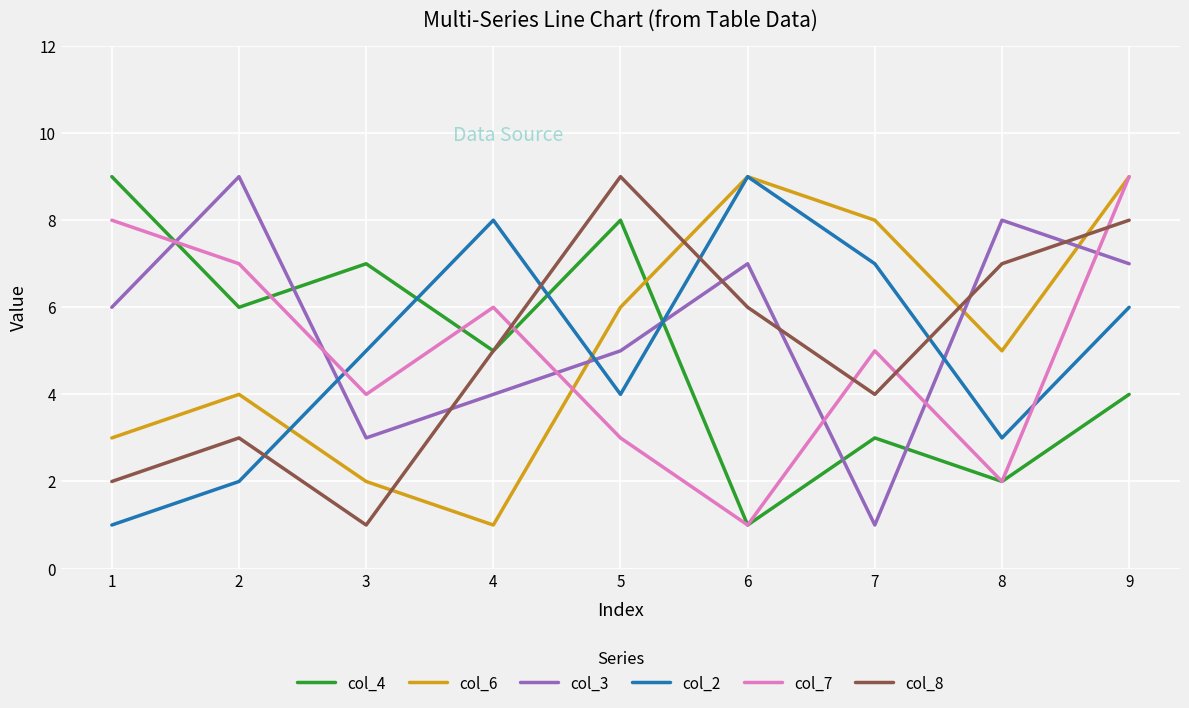

At which label does col_2 reach its minimum?

1